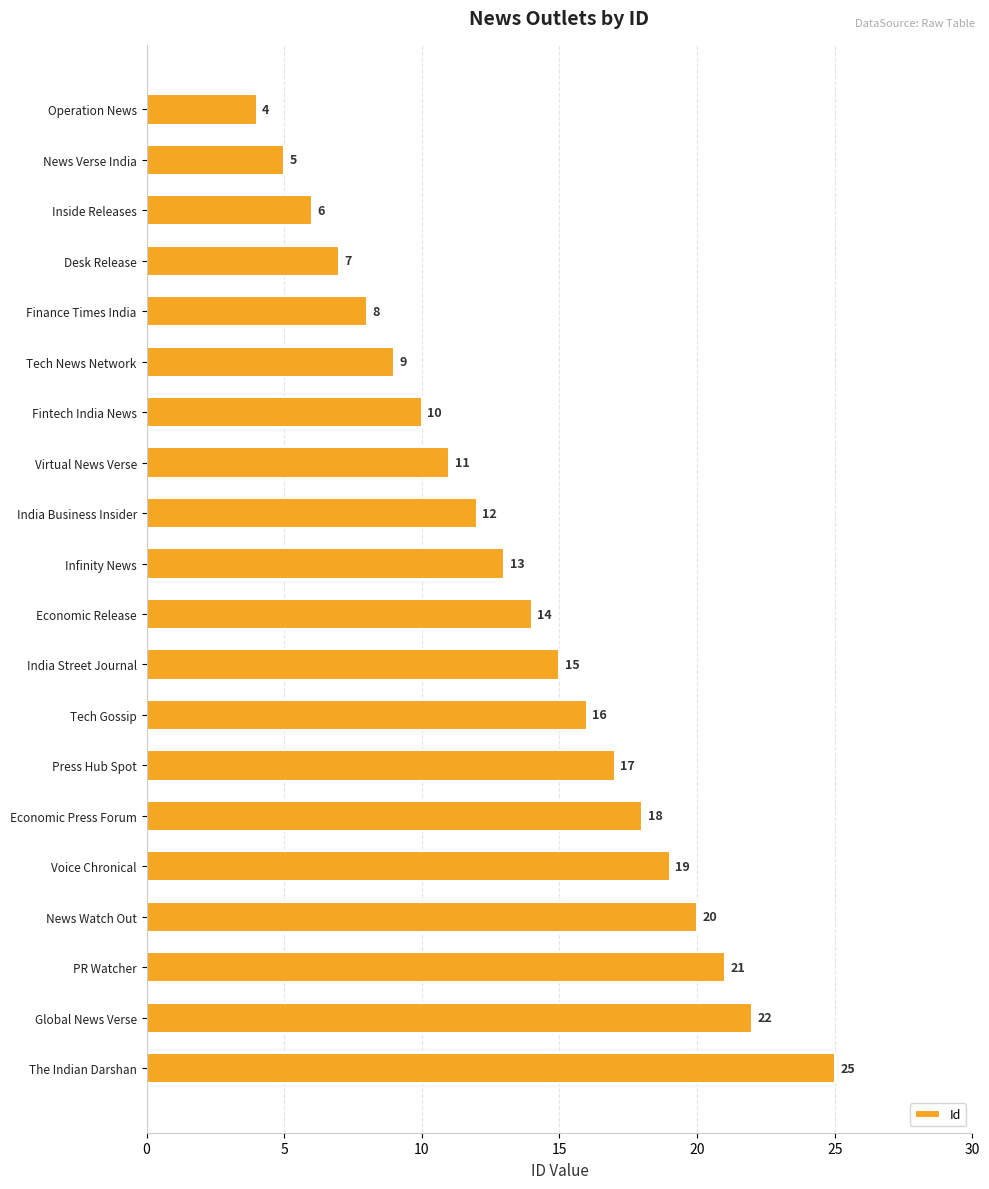

Reading bottom to top, list all the values displayed in this chart.

25	22	21	20	19	18	17	16	15	14	13	12	11	10	9	8	7	6	5	4